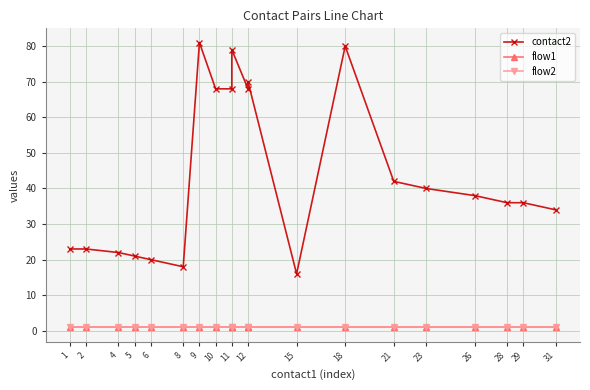

How many series are shown in this chart?

3